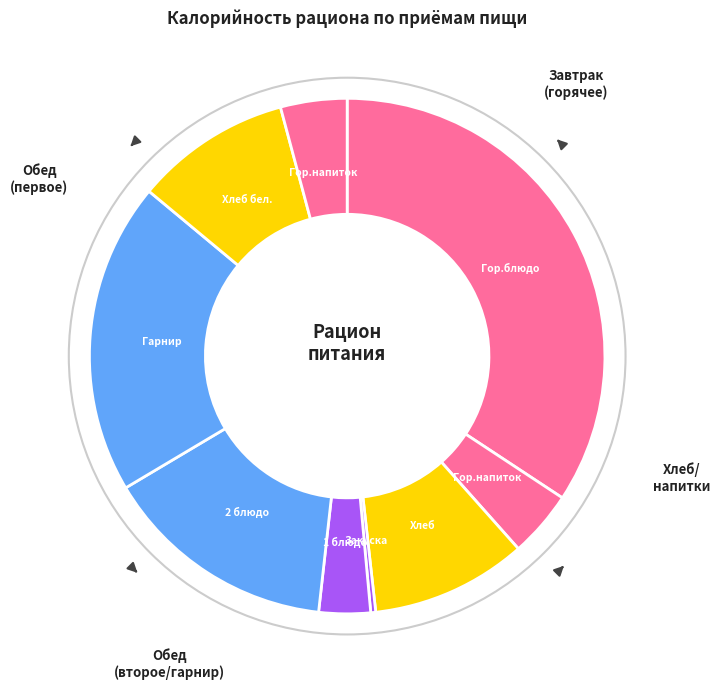

How many segments does this pie chart have?

9